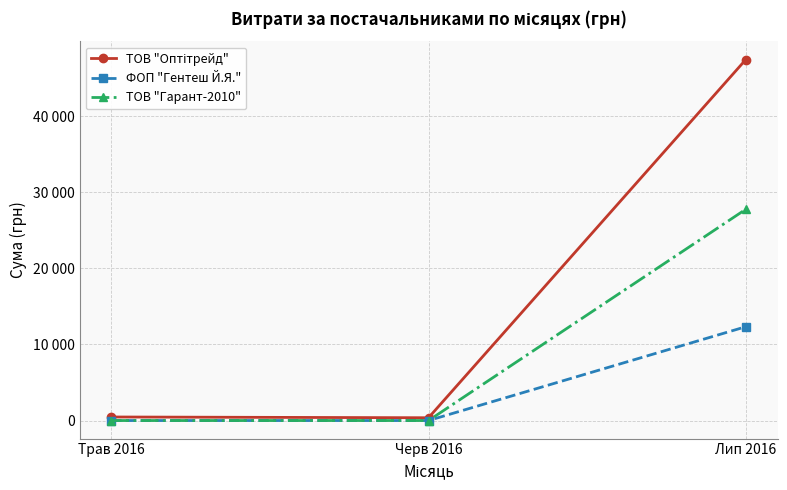

At how many categories does at least one series exceed 23568?

1